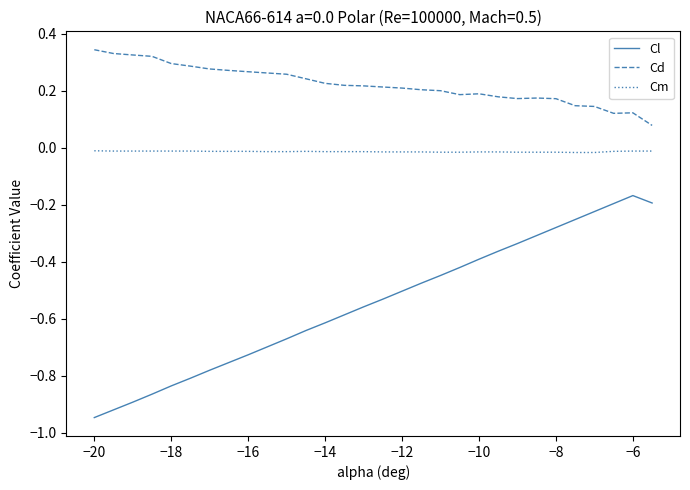

Which series has the largest total across all categories?

Cd